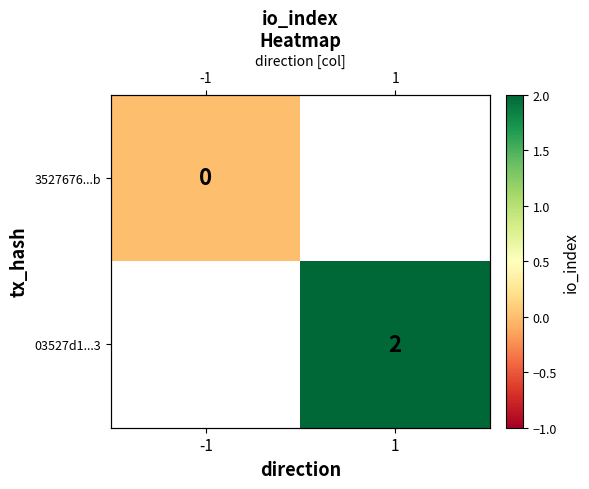

At how many categories does at least one series exceed 1?

1